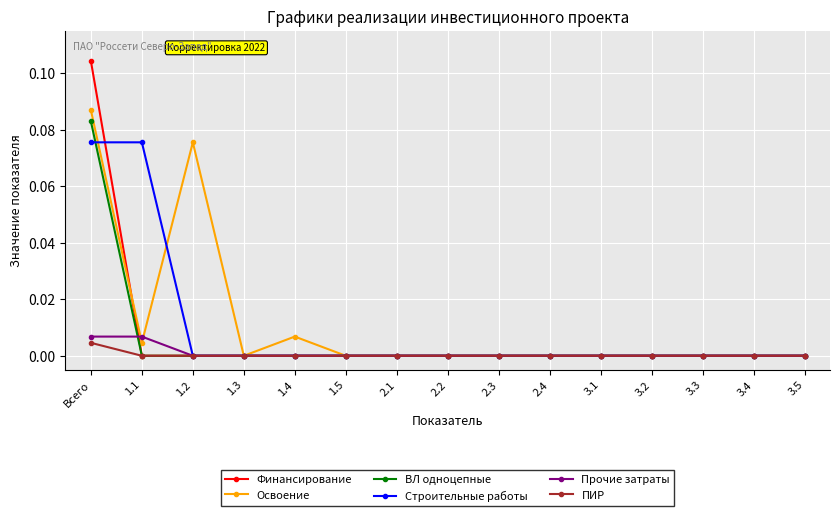

Which category has the highest value across all series?

Всего